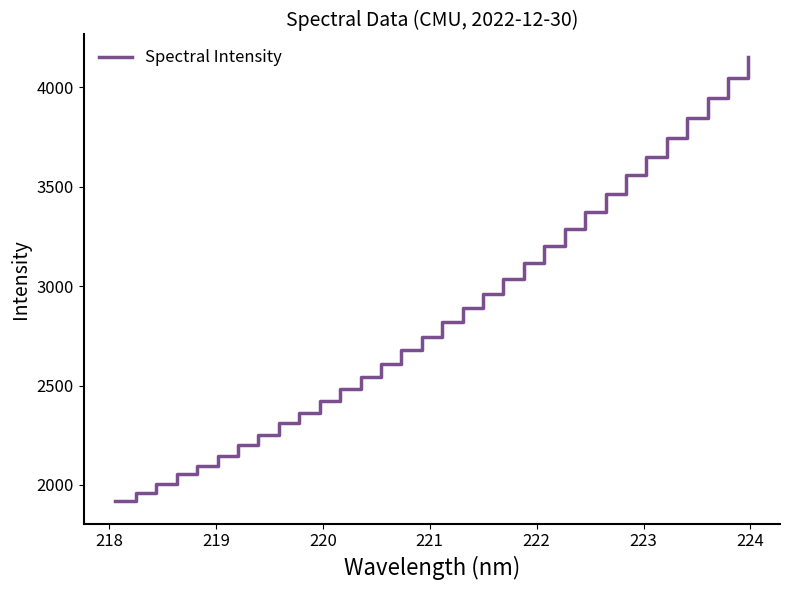

What is the difference between the maximum and minimum values?

2237.6